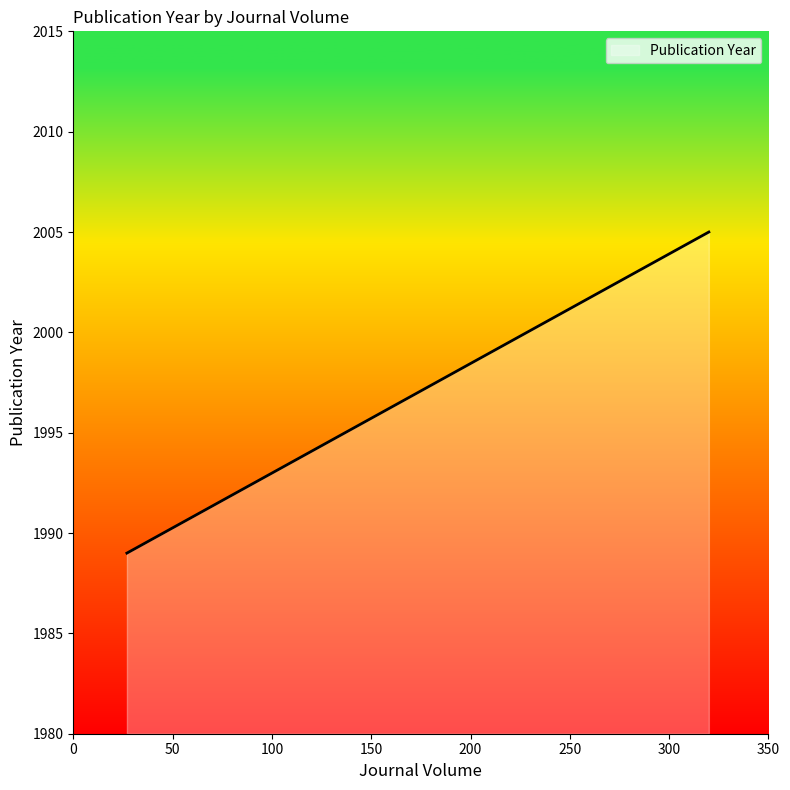

Does the chart display data point markers on the line(s)?

No